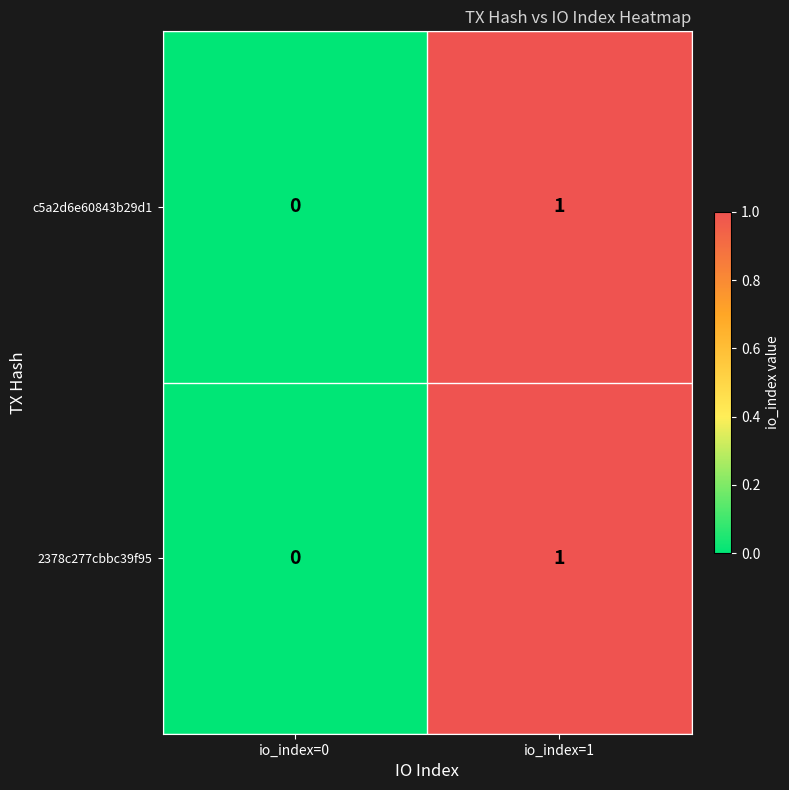

List the labels in order of c5a2d6e60843b29d1 value, smallest first.

io_index=0, io_index=1